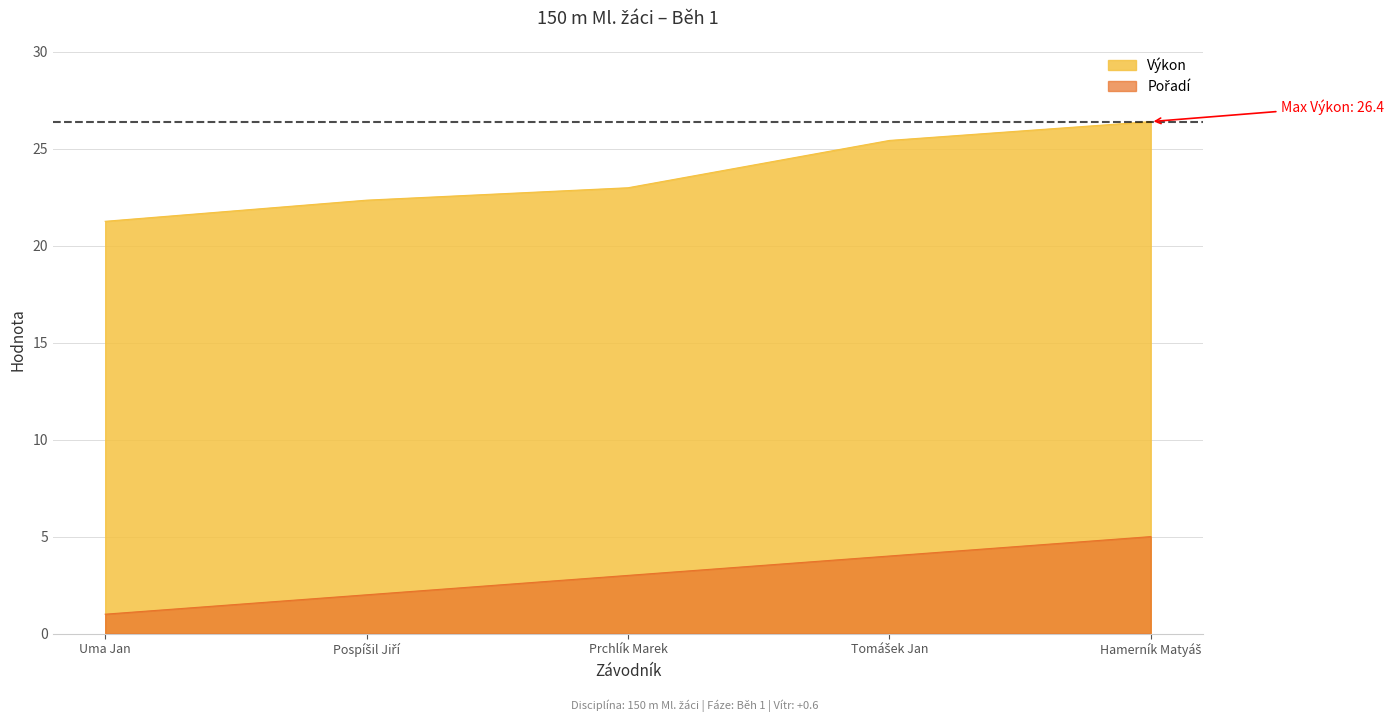

Which series changed the most between Uma Jan and Tomášek Jan?

Výkon